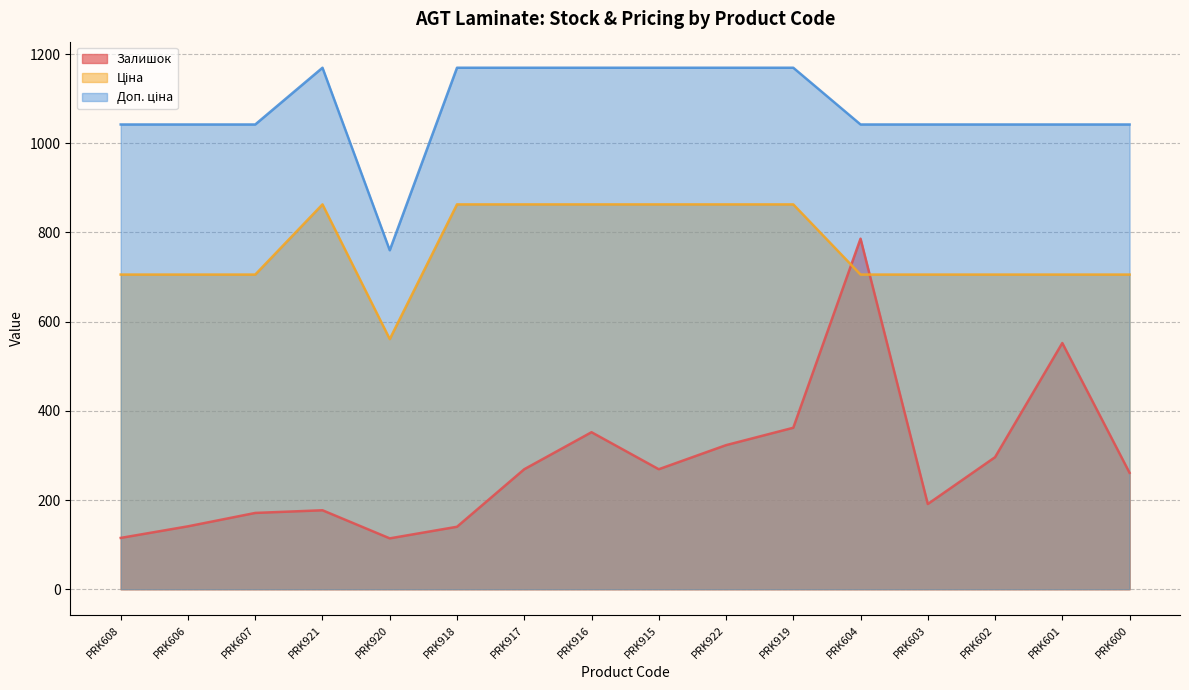

In Доп. ціна, how many points are higher than both neighbors (excluding endpoints)?

1